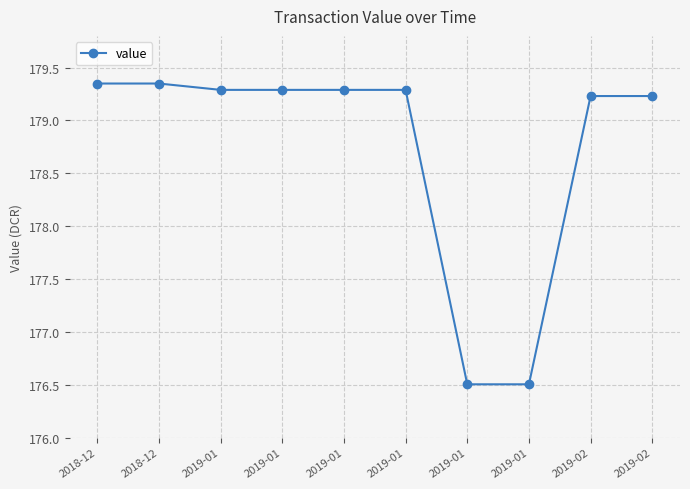

Where is the data nearest to the value 177?

2019-01